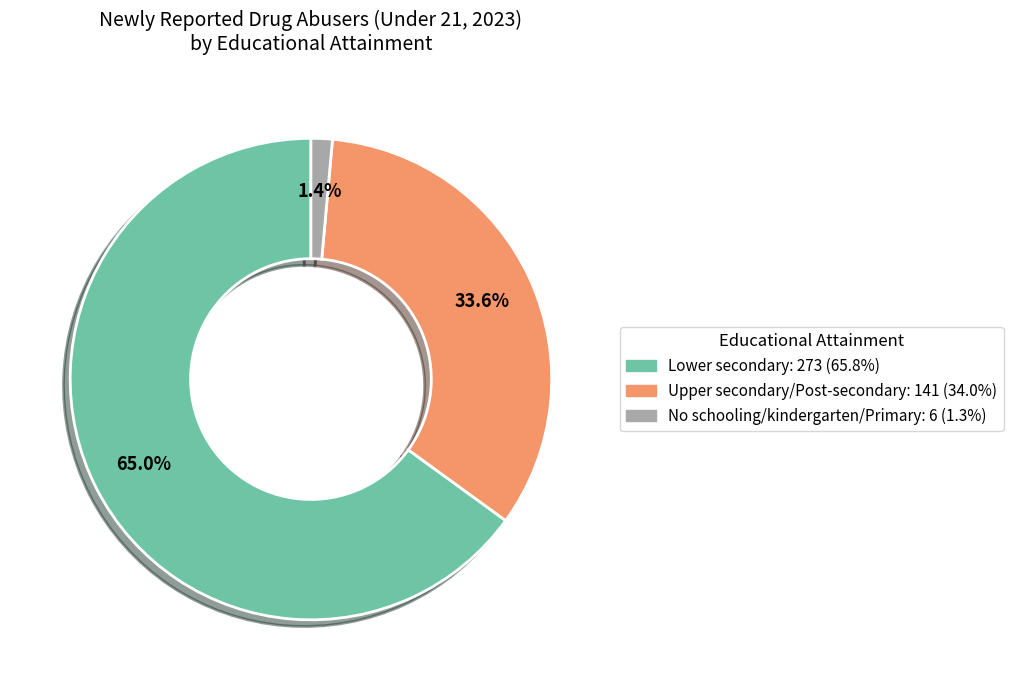

What percentage is the Lower secondary slice, to the nearest percent?

65%